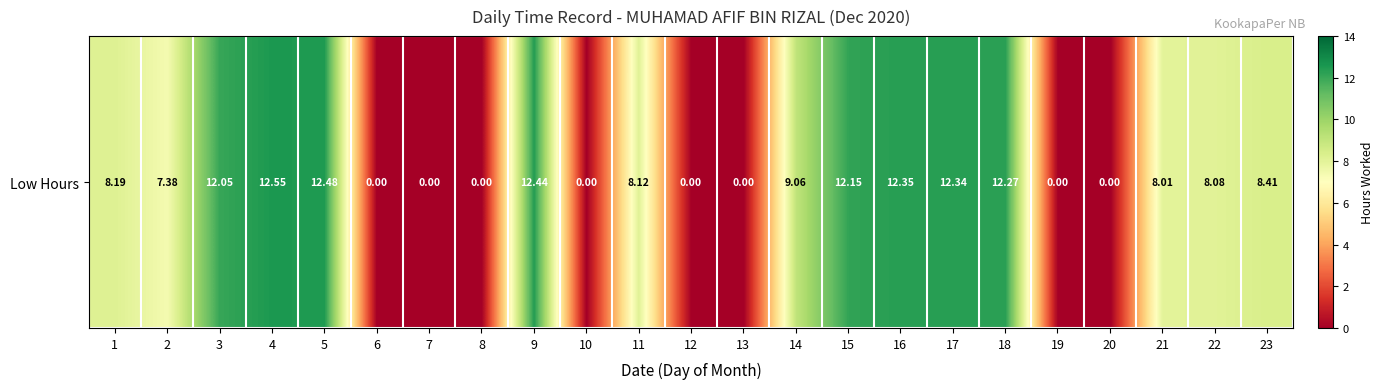

Which category has the lowest value across all series?

6